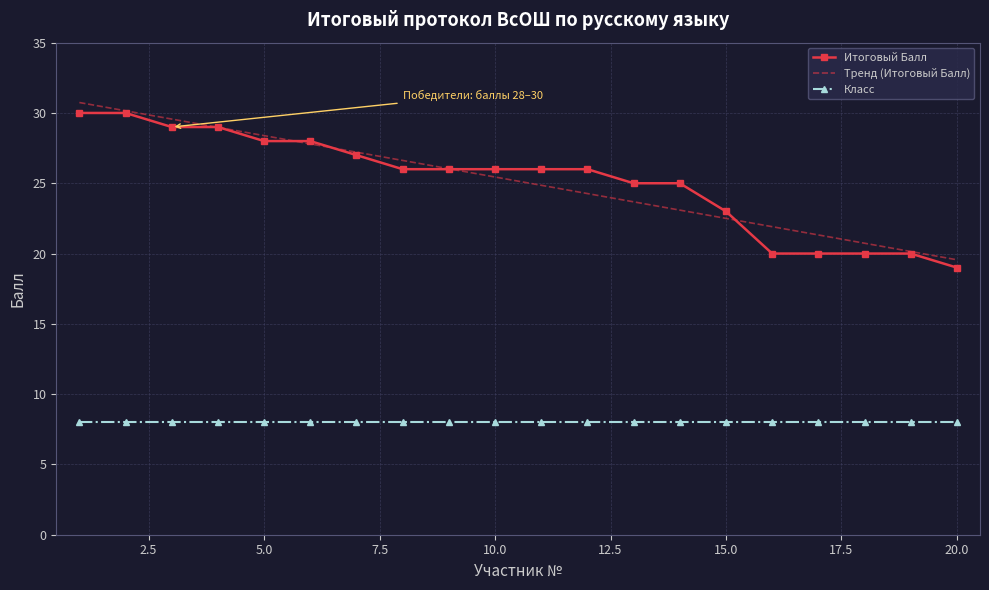

What is the smallest value displayed?

8.0